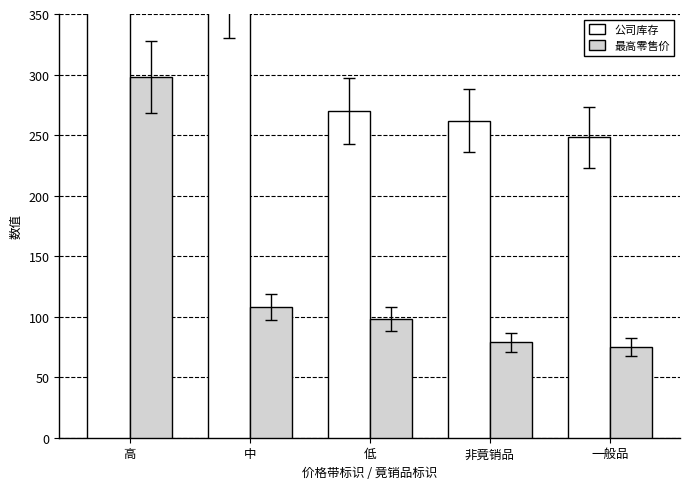

Is it true that 公司库存 equals 426 at 一般品?

False